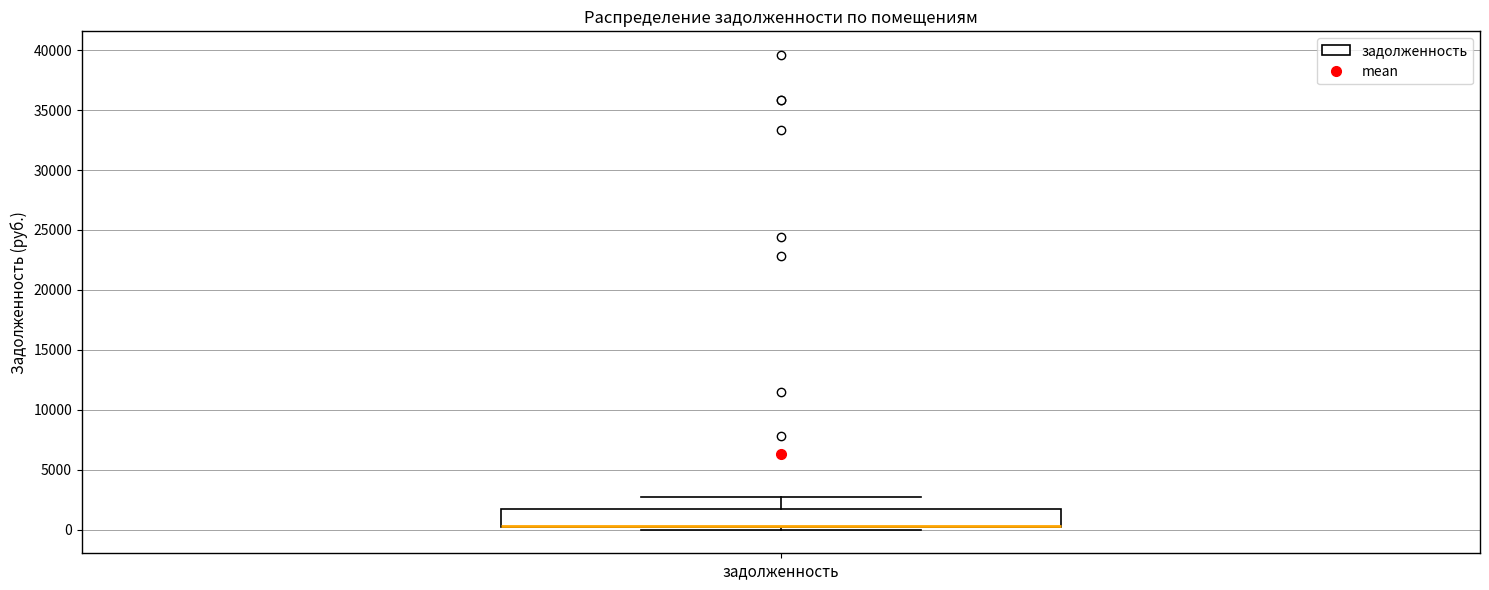

Where is the lower edge of the box for задолженность on the y-axis? The values are not printed on the chart, so give them approximately, as read against the axis.

0